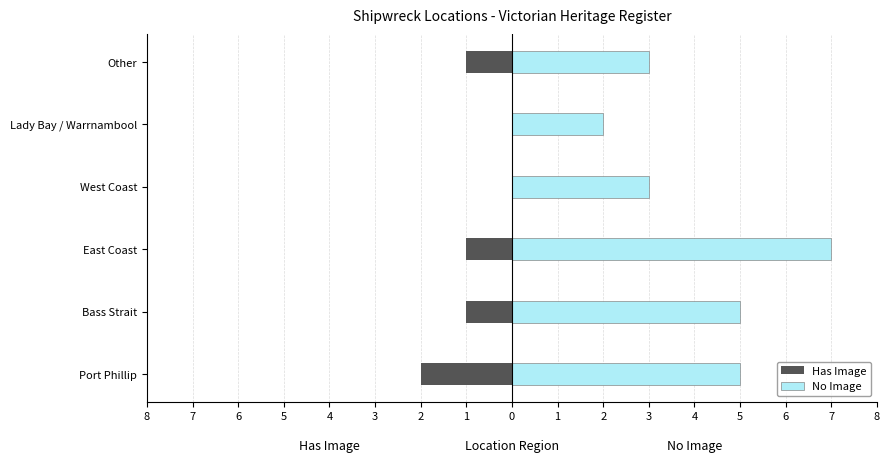

What is the difference between the maximum and minimum values in the No Image series?

5